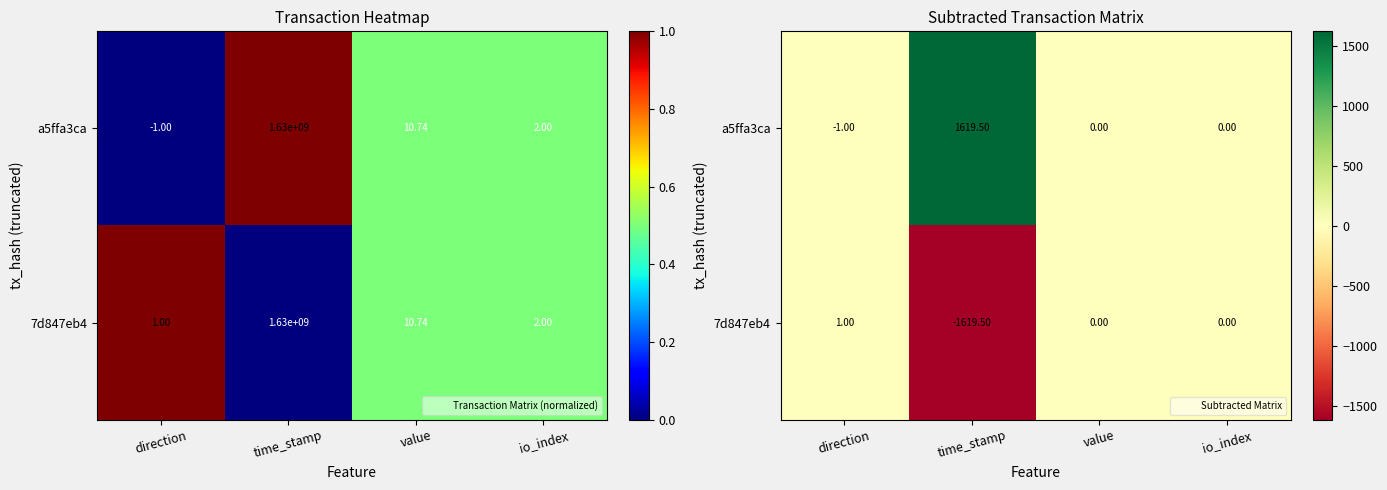

What is the smallest value displayed?

-1619.5